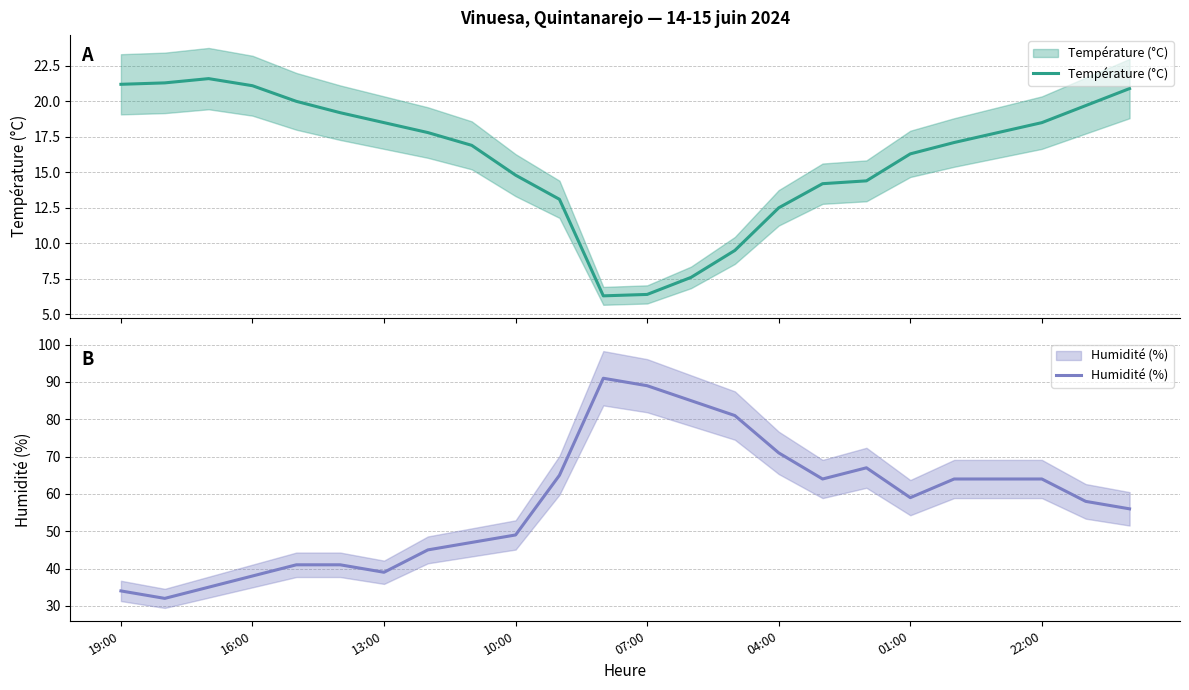

At 8, list the series in order from smallest to largest.

Température (°C), Humidité (%)